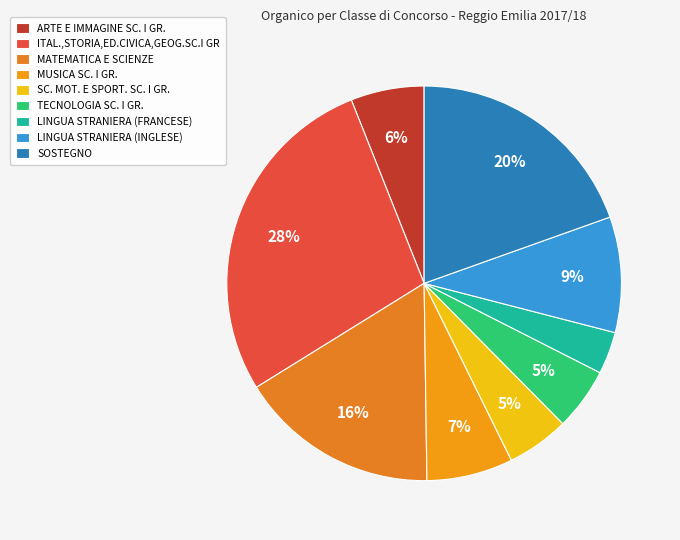

What is the smallest slice in the pie chart?

LINGUA STRANIERA (FRANCESE)